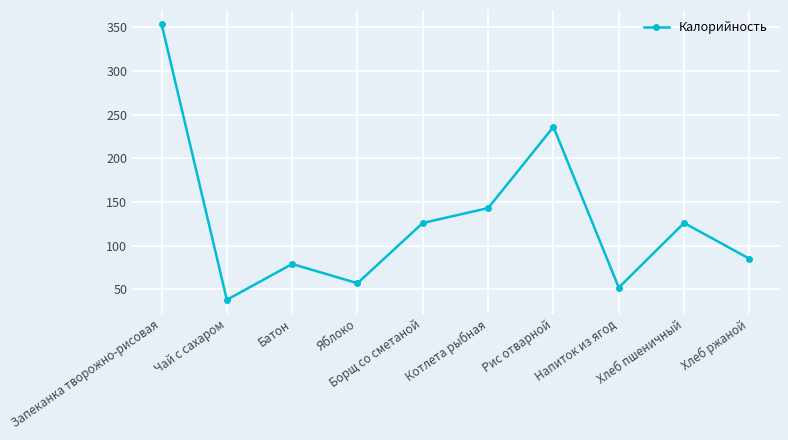

Does the chart have visible grid lines?

Yes